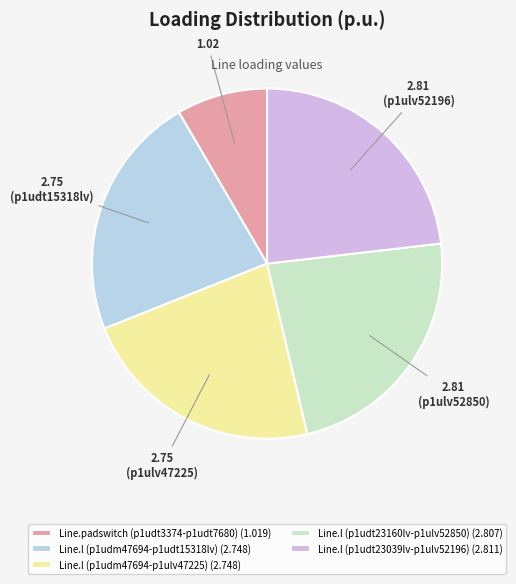

How many segments does this pie chart have?

5